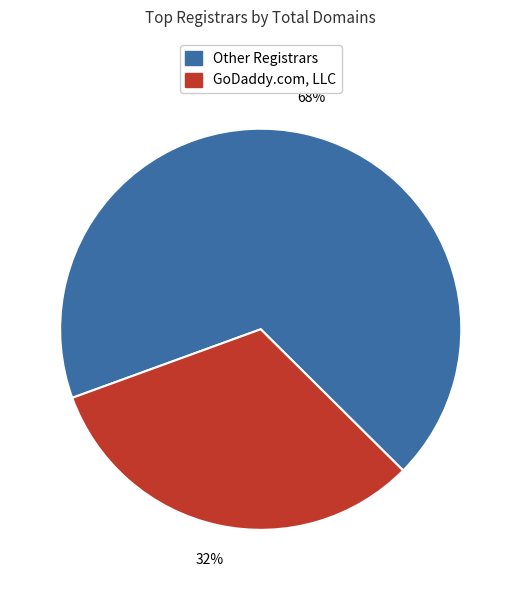

Is there any slice that represents more than half of the pie?

Yes